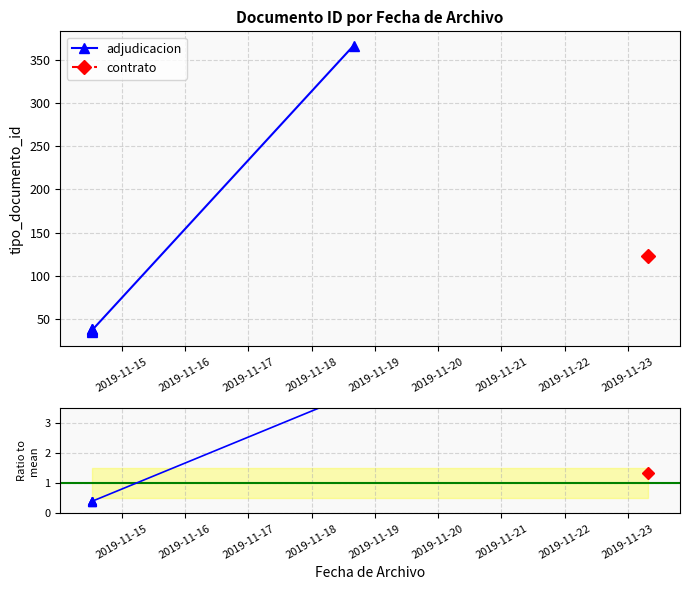

At which label is the value closest to 2?

2019-11-18